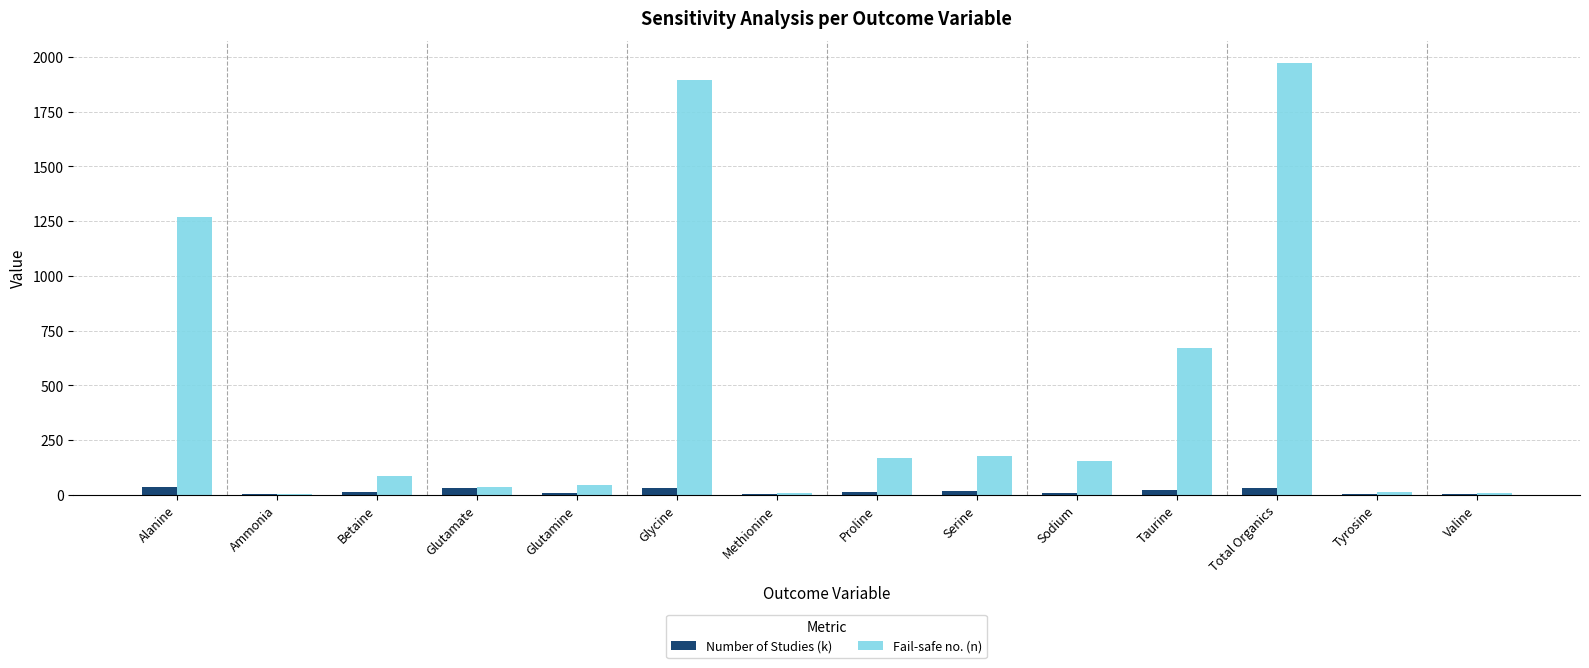

The value of Fail-safe no. (n) at Sodium is 51. True or false?

False